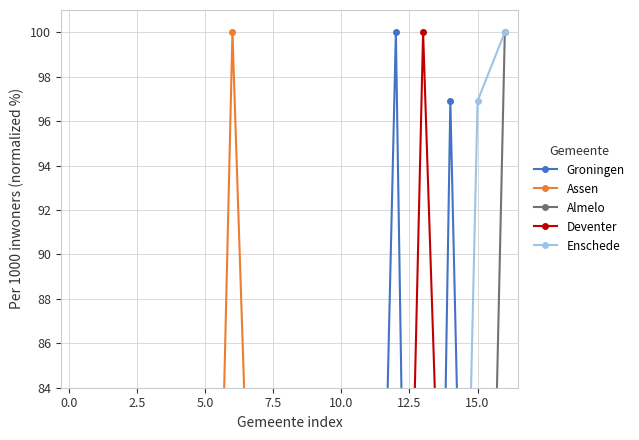

Which series ends up on top after the final intersection of Deventer and Assen?

Assen